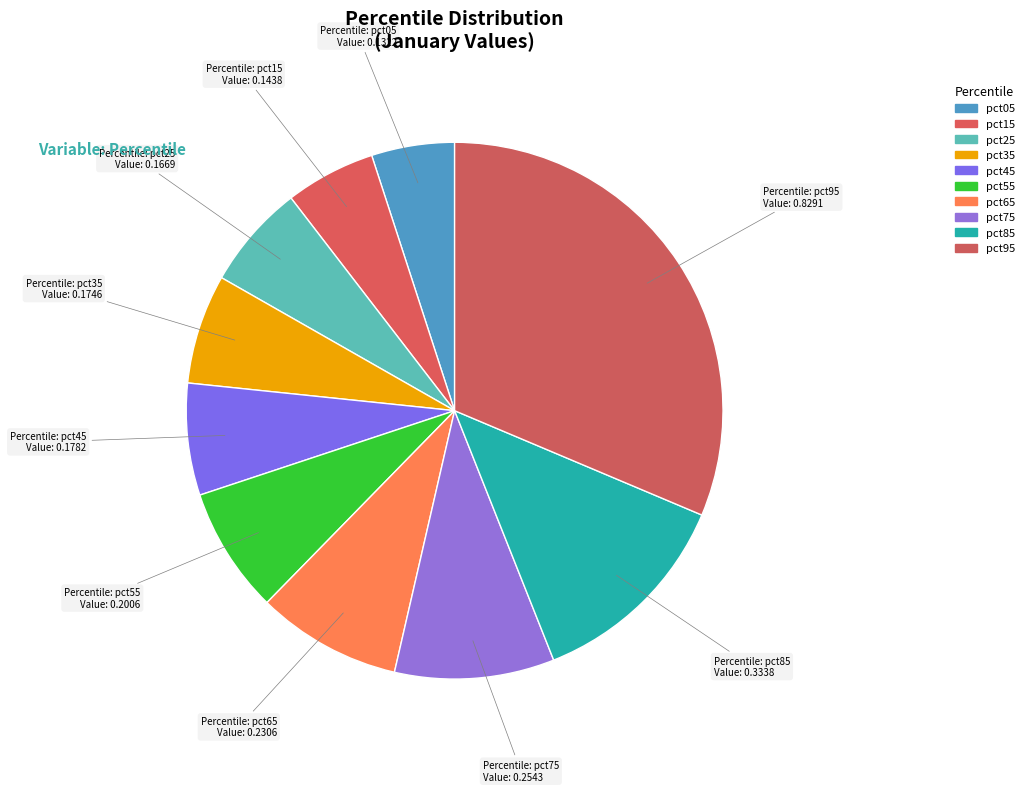

Is pct45 the majority of the pie?

No